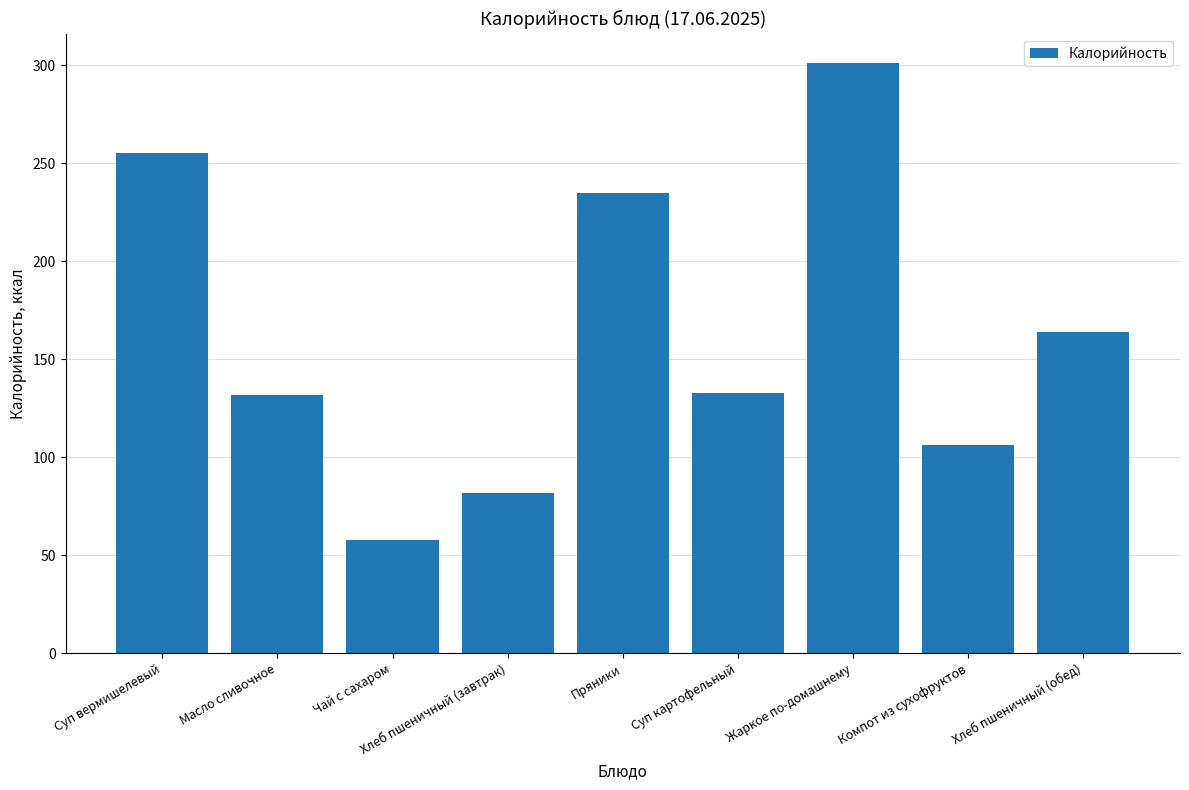

What is the average value?

163